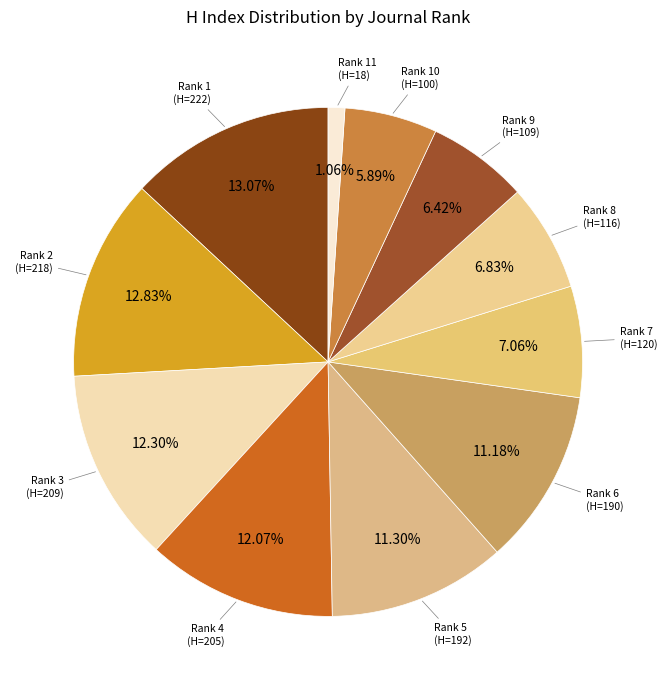

Is there a majority slice in this chart?

No